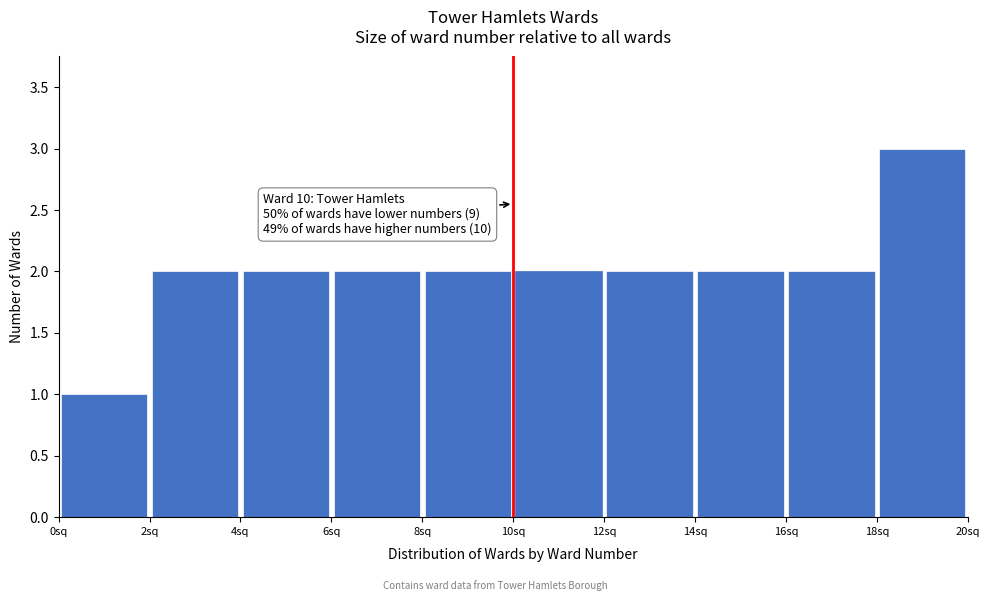

Over which range of the x-axis is the bar tallest?

18 to 20